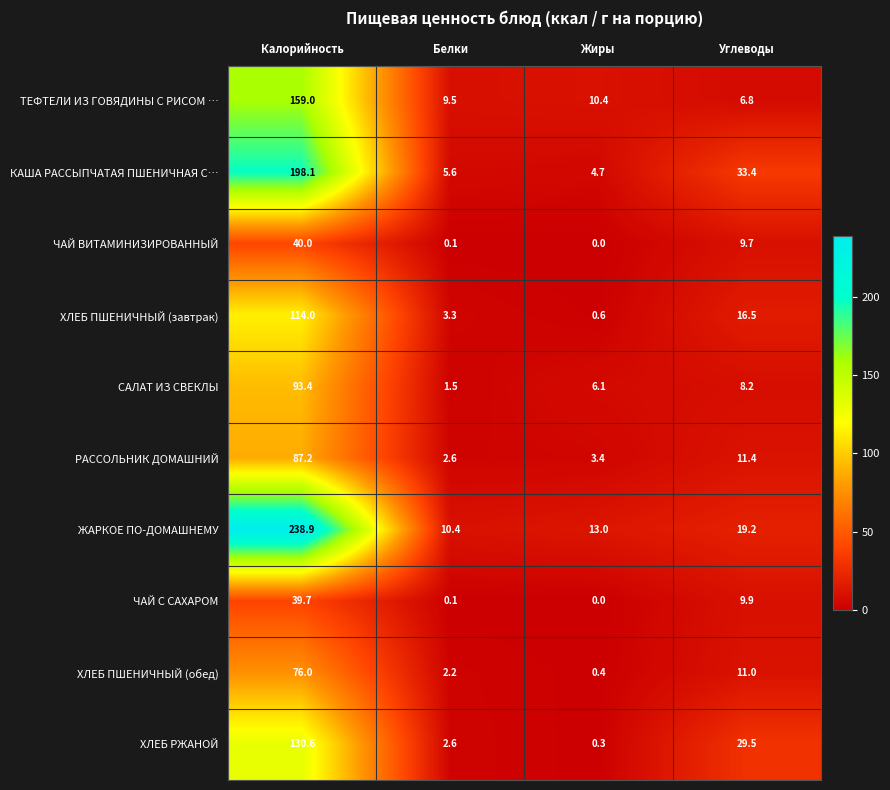

At which category does the chart reach its minimum across all series?

Жиры